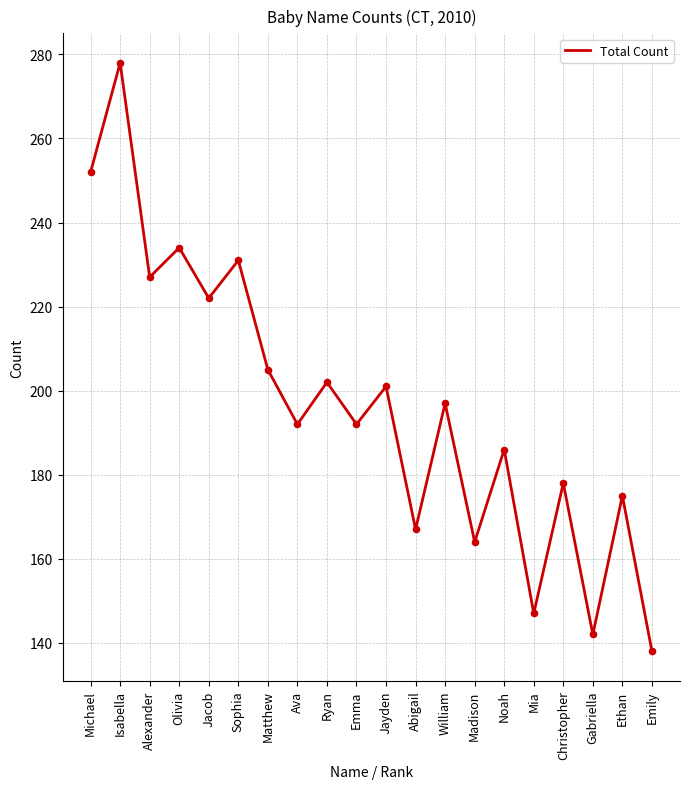

Approximately how many times larger is the value at Sophia compared to Ava?

1.2